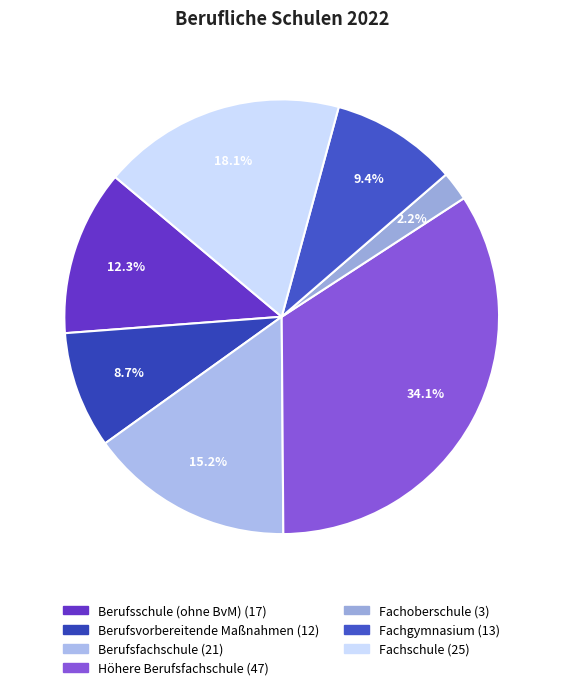

Rank the categories by value from highest to lowest.

Höhere Berufsfachschule, Fachschule, Berufsfachschule, Berufsschule (ohne BvM), Fachgymnasium, Berufsvorbereitende Maßnahmen, Fachoberschule